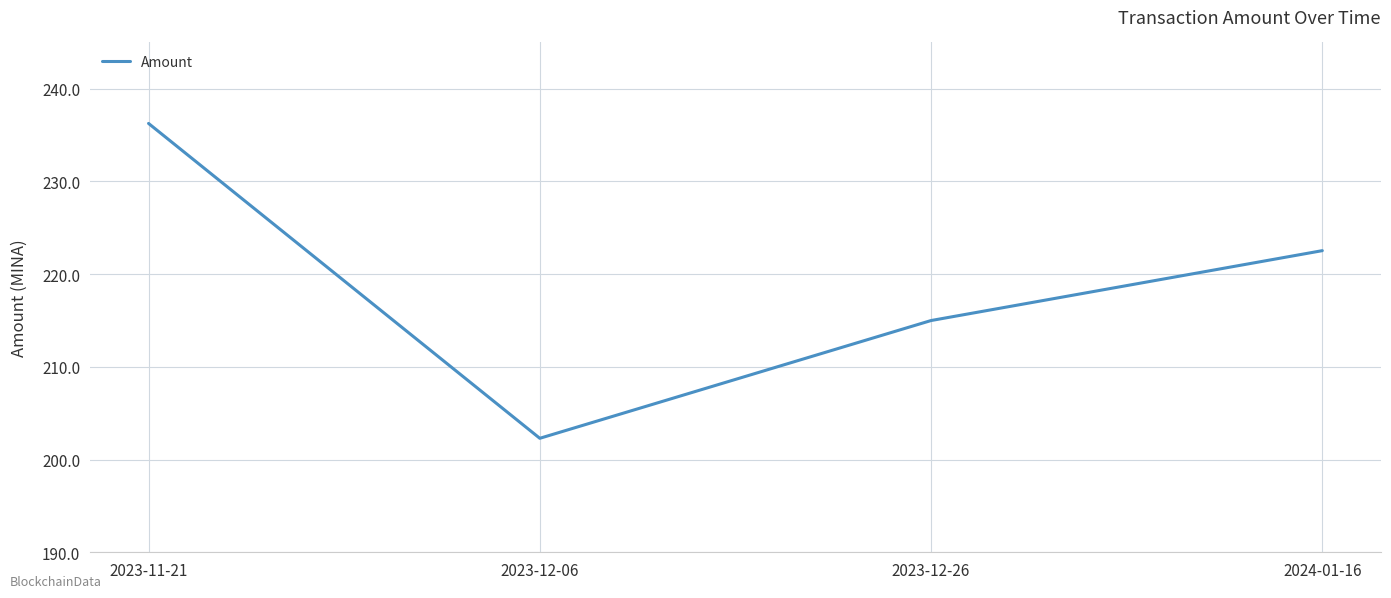

At which category does the data reach its first local valley?

2023-12-06